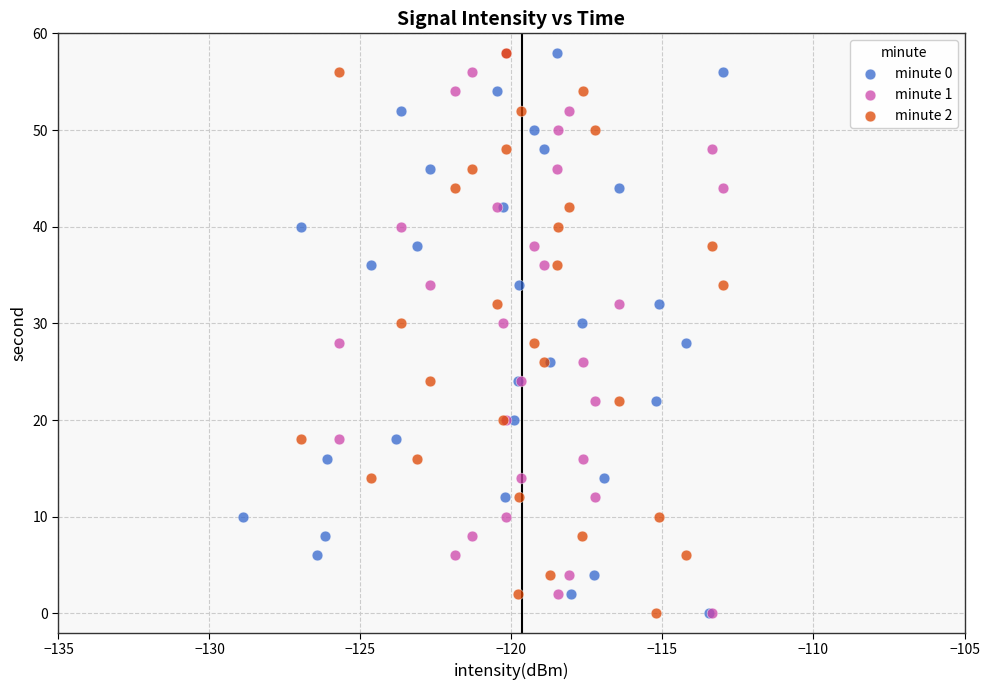

What are all the series names shown in the legend?

minute 0, minute 1, minute 2